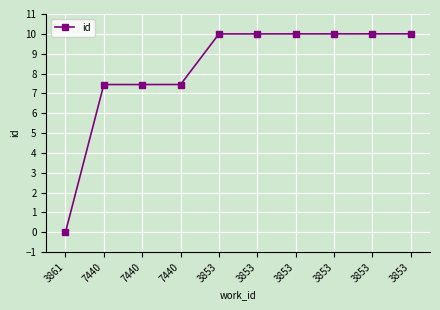

Count the number of categories in the chart.

10